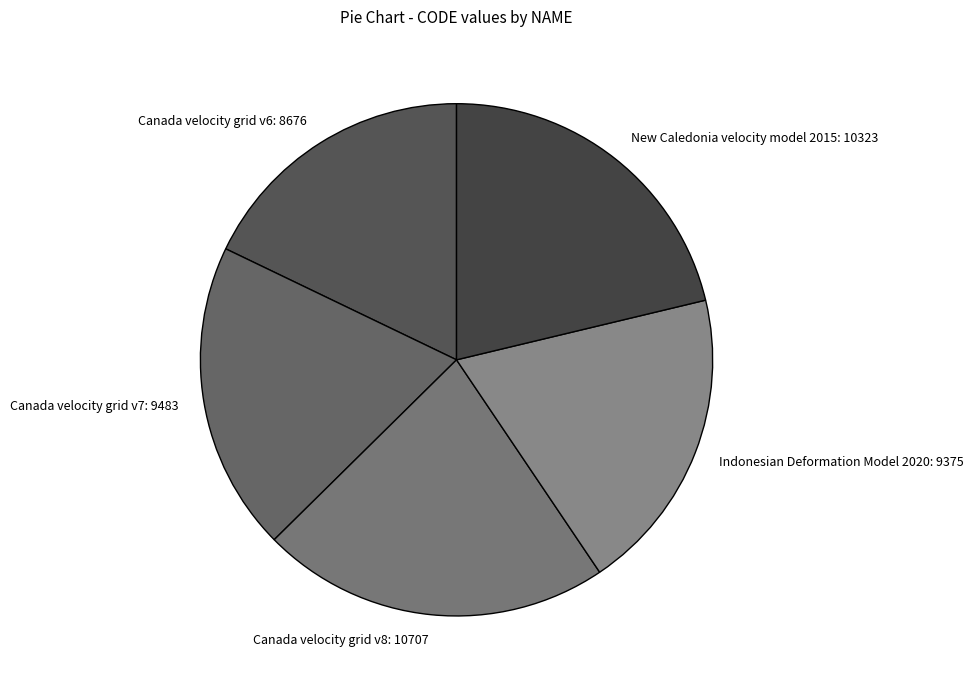

How many slices are in this pie chart?

5